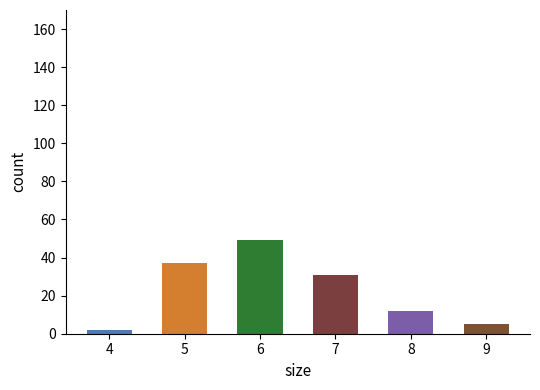

What is the sum of all values?

136